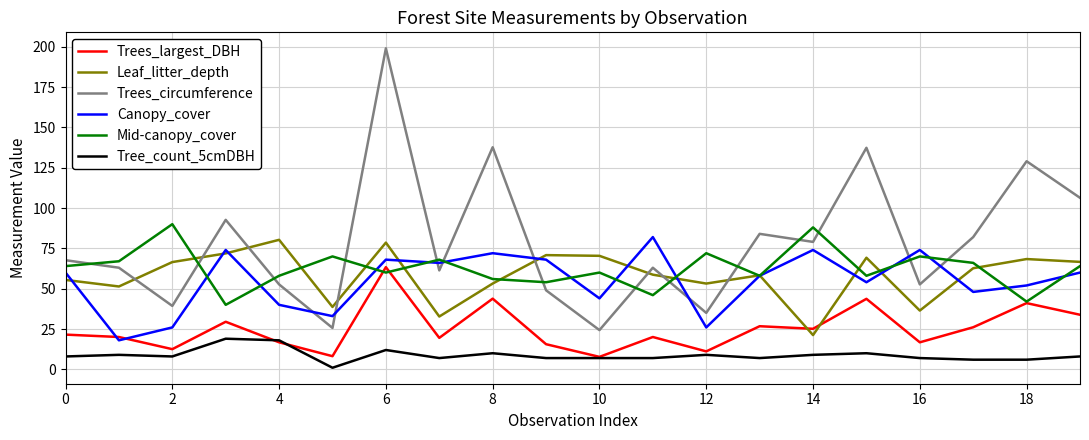

Which series has the largest total across all categories?

Trees_circumference